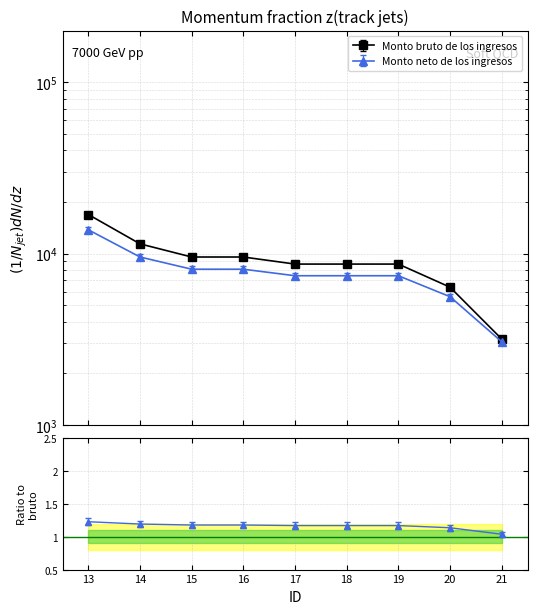

Between 20 and 18, which is larger?

18